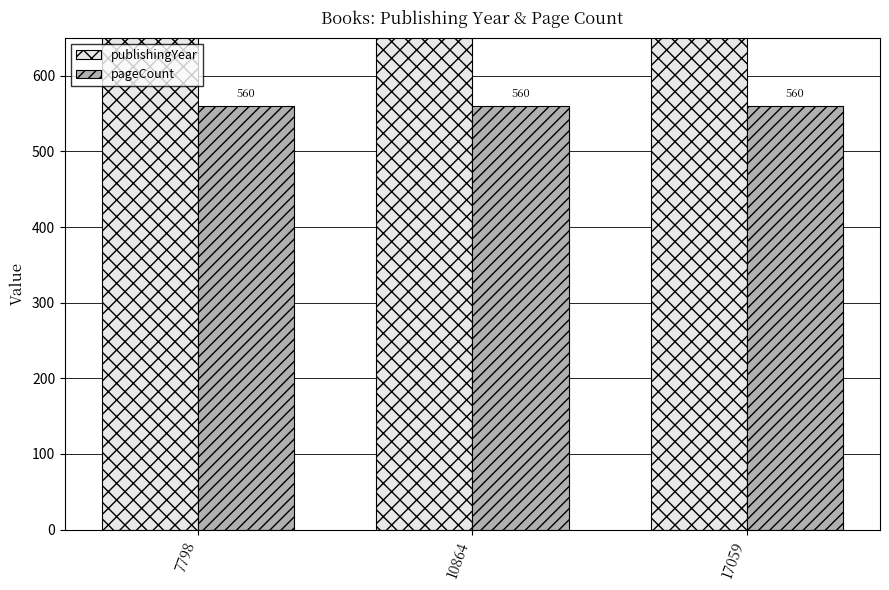

What is the value of the publishingYear bar at the 1st from the left?

1972